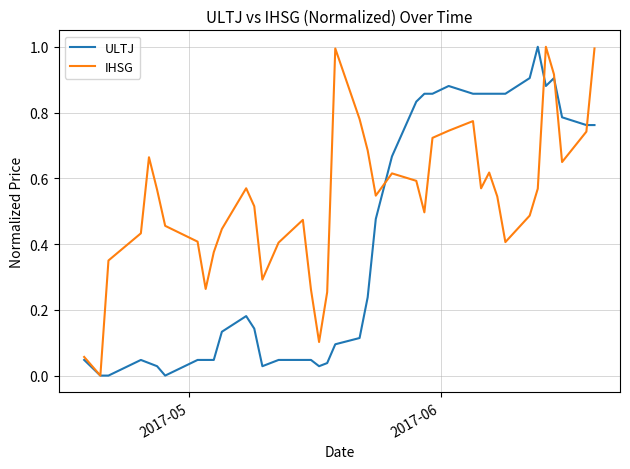

Rank the series by their average value, from lowest to highest.

ULTJ, IHSG